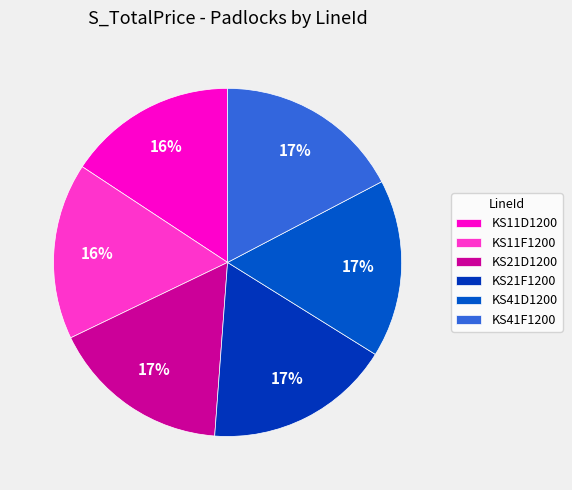

Approximately how many times larger is the value at KS41F1200 compared to KS21D1200?

1.0